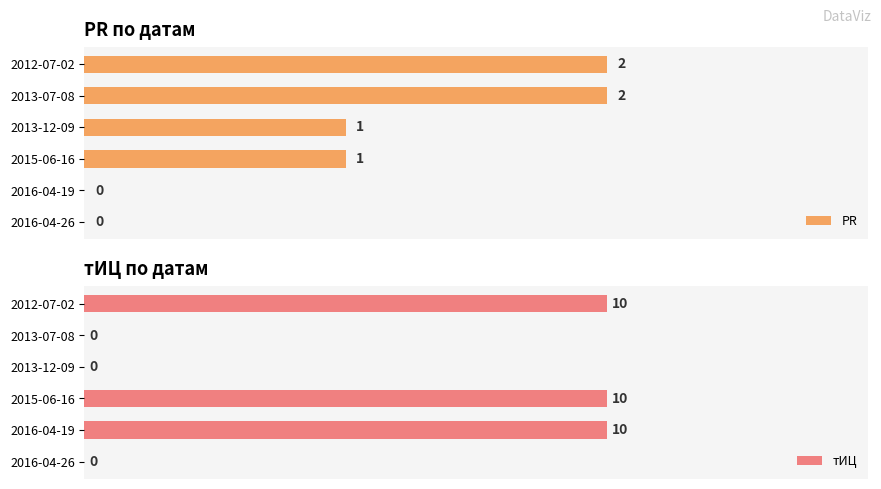

How many groups of bars are there?

6